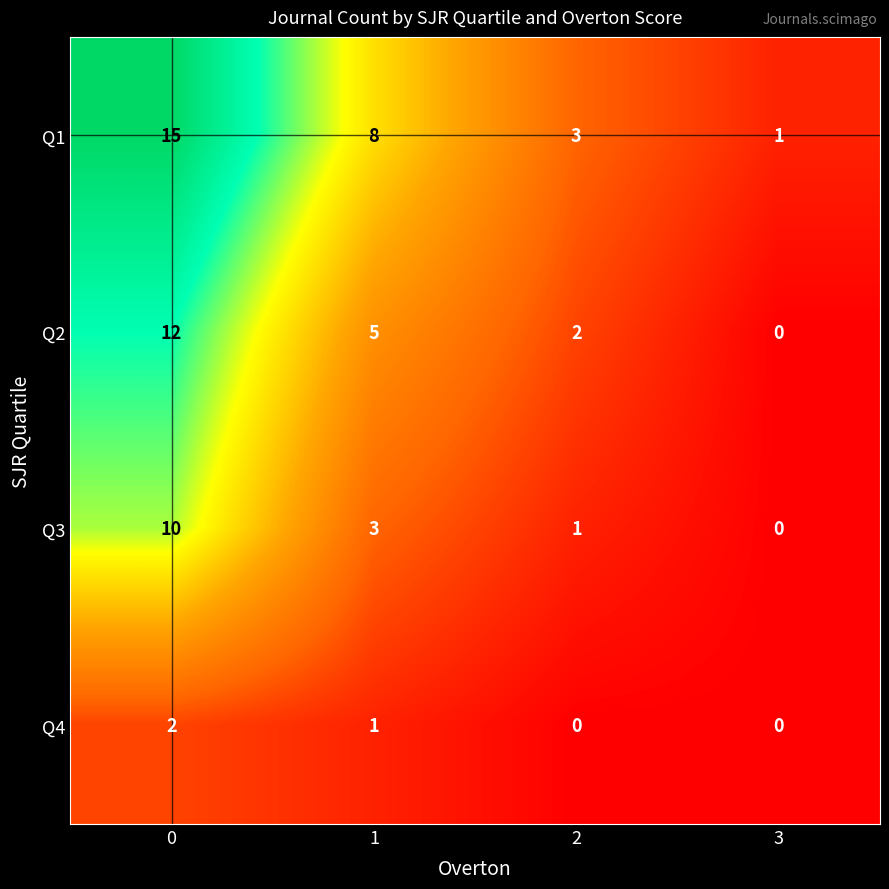

What is the total value across all series at 2?

6